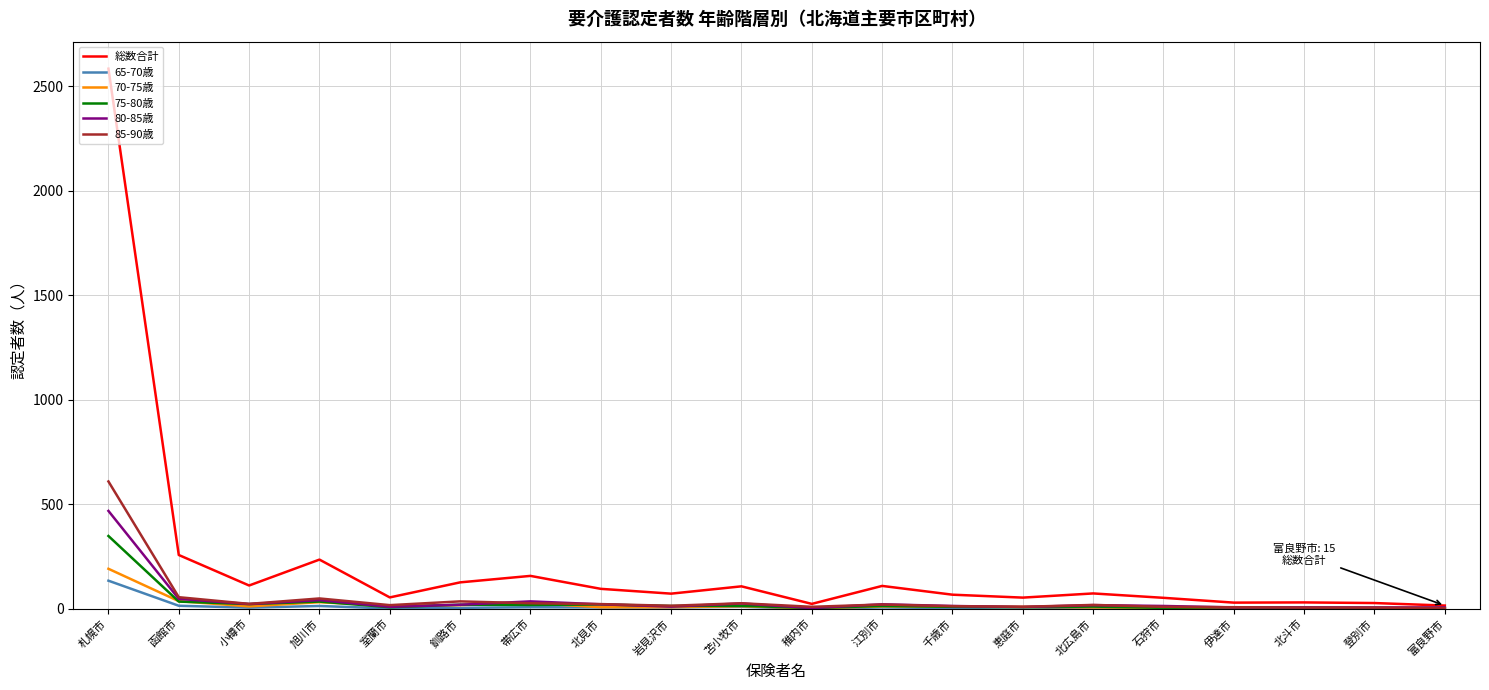

Rank the series by their maximum value, from highest to lowest.

総数合計, 85-90歳, 80-85歳, 75-80歳, 70-75歳, 65-70歳